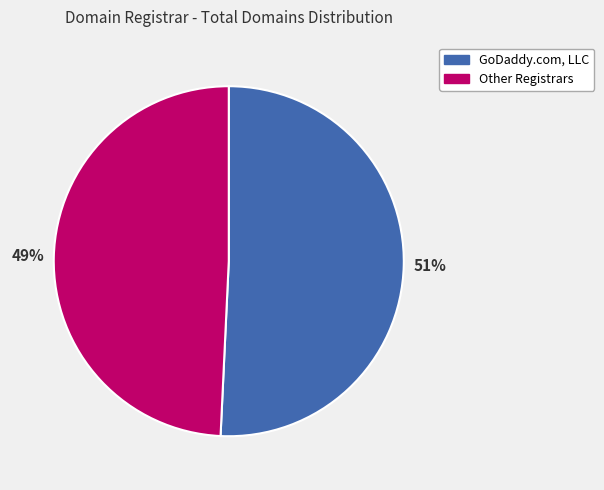

How many slices are in this pie chart?

2